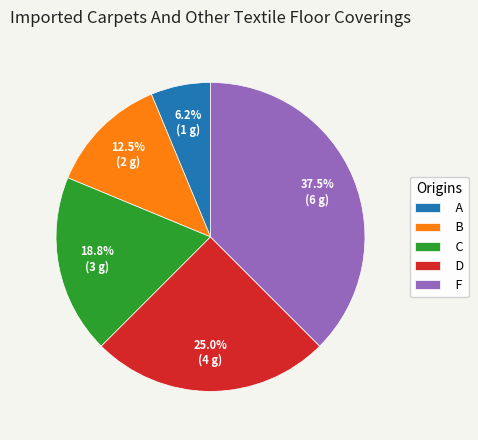

True or false: C accounts for 13% of the total.

False